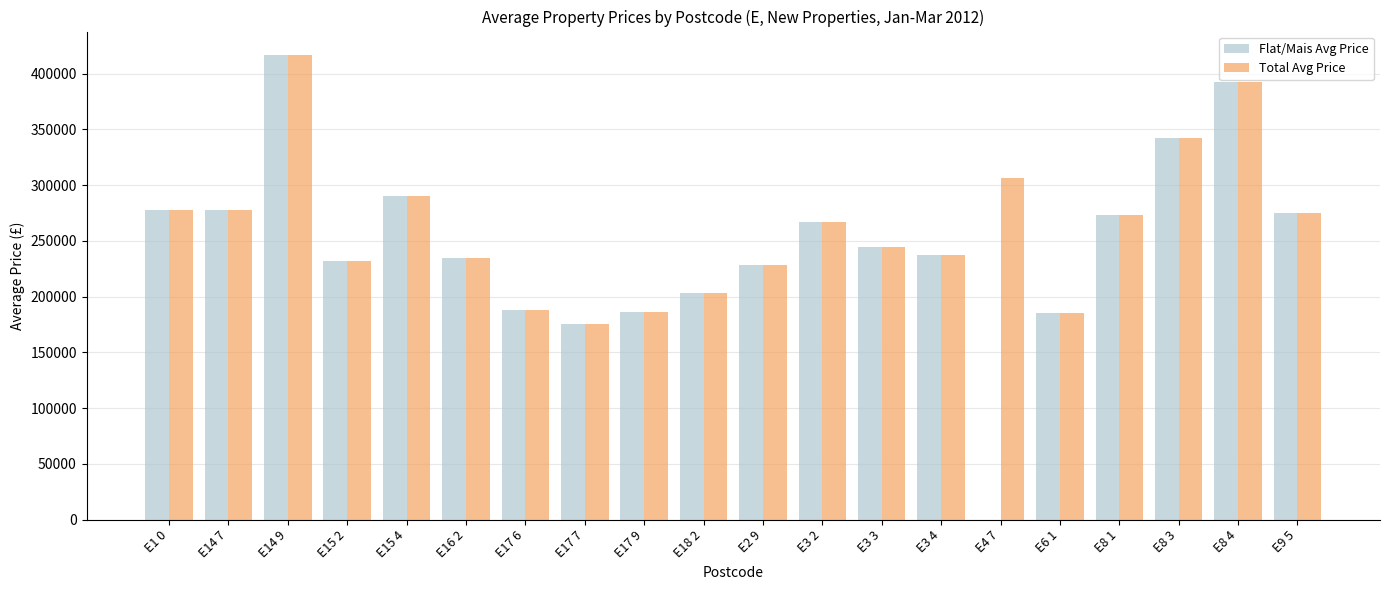

Are the bars grouped side by side (vs. stacked)?

Yes